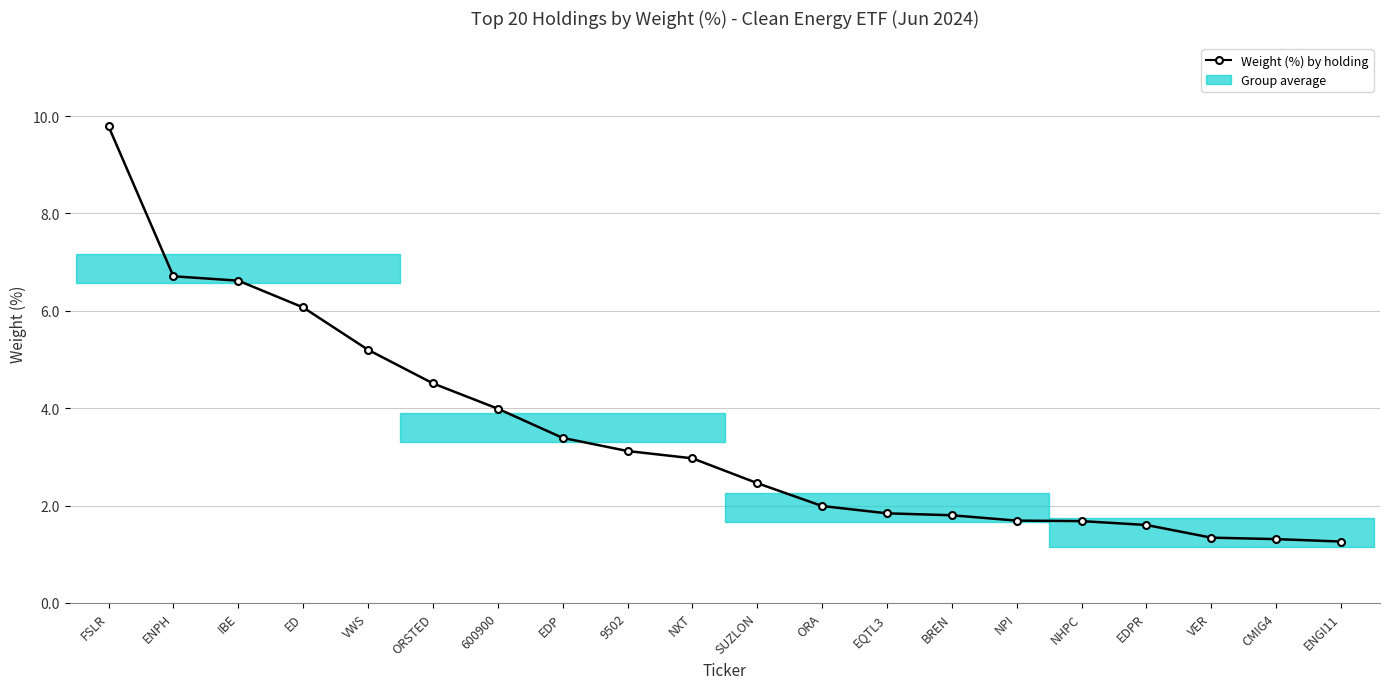

What is the difference between the maximum and minimum values?

8.5